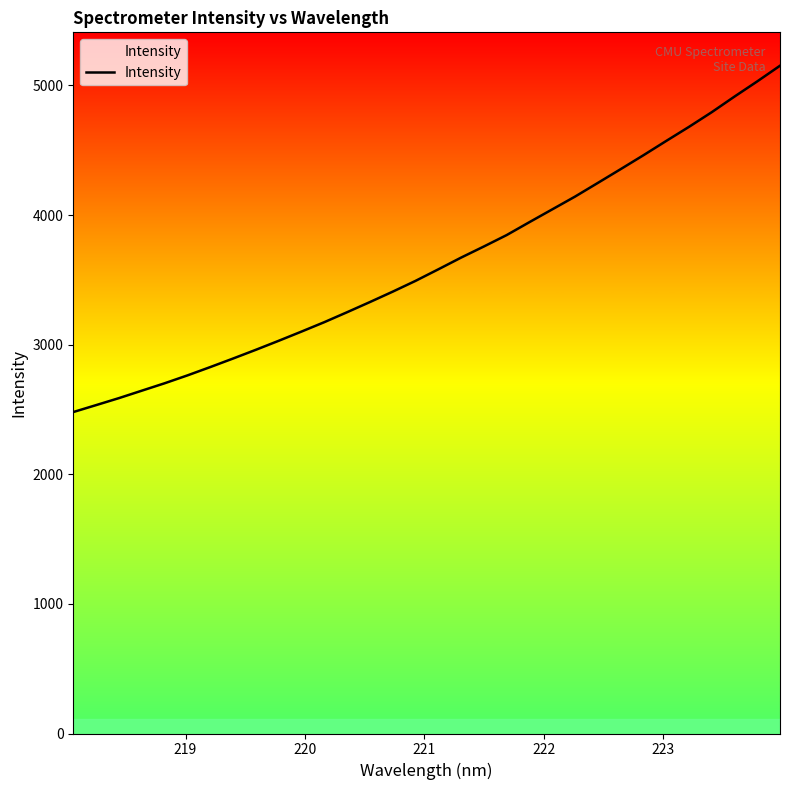

What is the maximum value shown in the chart?

5151.9